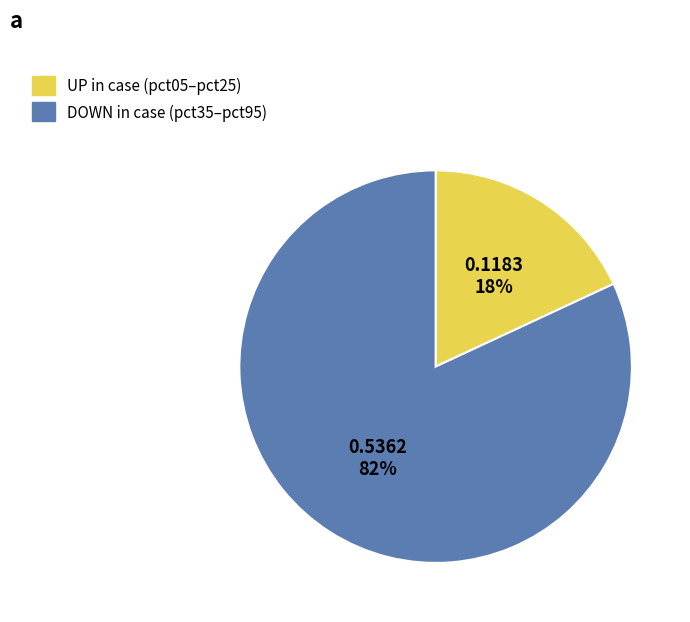

To the nearest percent, what is the difference between the largest and smallest slice percentages?

64%